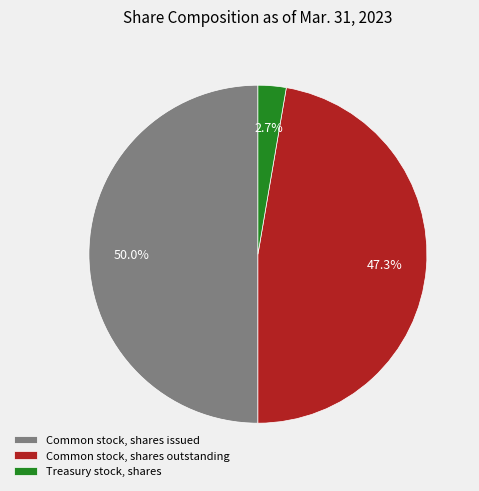

What percentage do Common stock, shares outstanding and Treasury stock, shares together represent?

50.0%